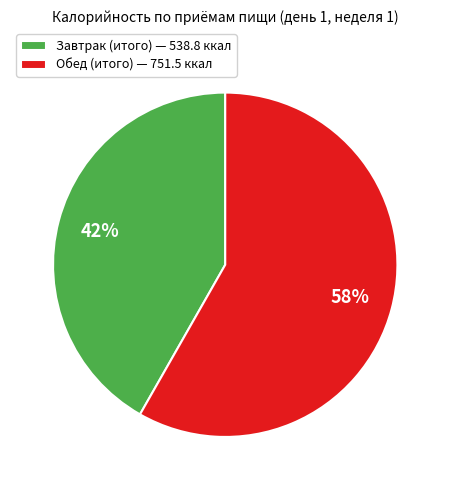

Approximately how many times larger is the value at Завтрак (итого) — 538.8 ккал compared to Обед (итого) — 751.5 ккал?

0.7